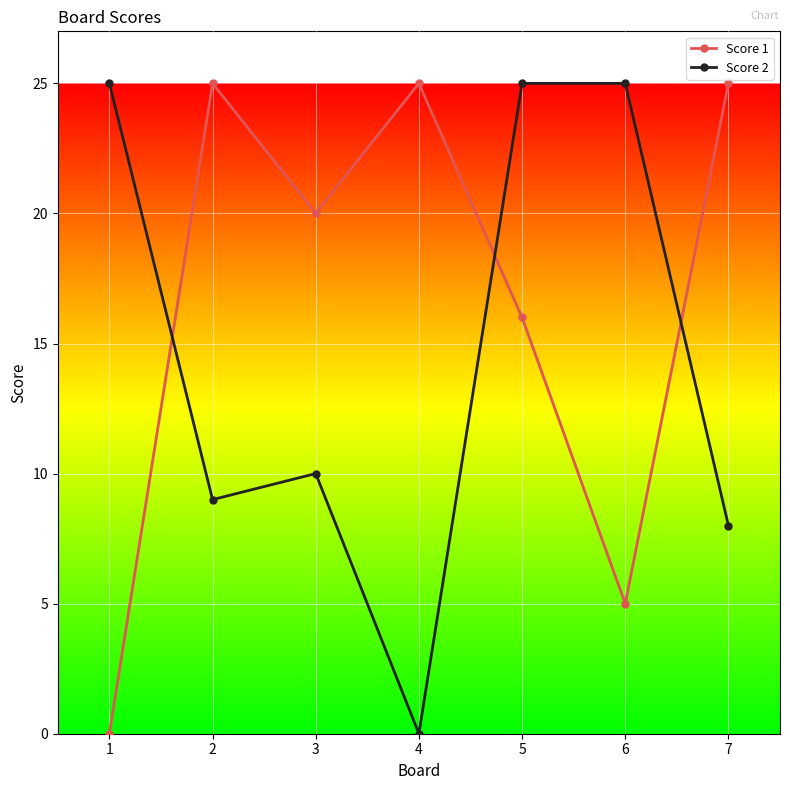

Reading left to right, what are all the values shown in this chart?

Score 1: 1=0	2=25	3=20	4=25	5=16	6=5	7=25
Score 2: 1=25	2=9	3=10	4=0	5=25	6=25	7=8